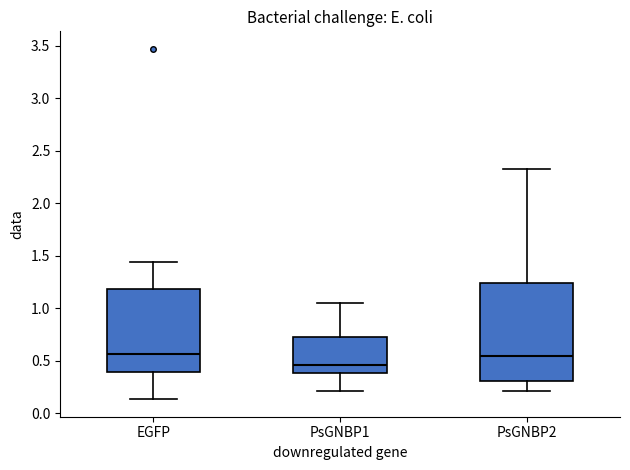

Where does the lower whisker of the box for PsGNBP1 end on the y-axis? The values are not printed on the chart, so give them approximately, as read against the axis.

0.20